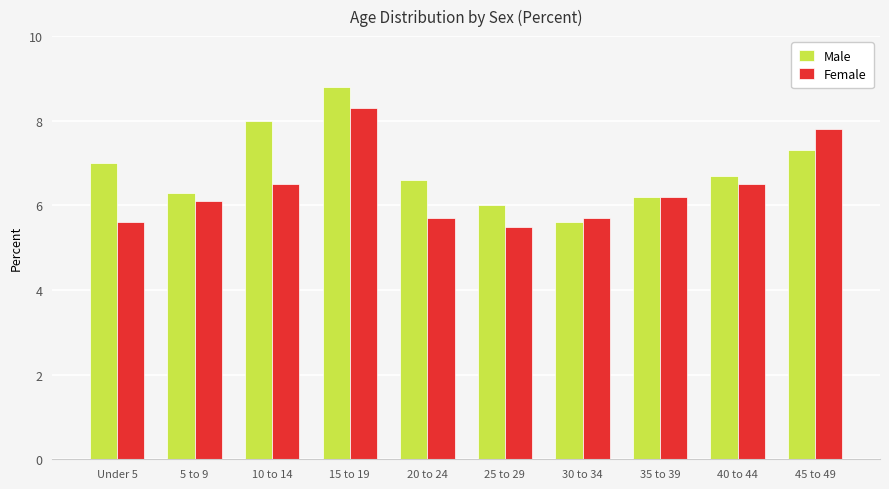

True or false: Female has a value of 5.7 at 20 to 24.

True